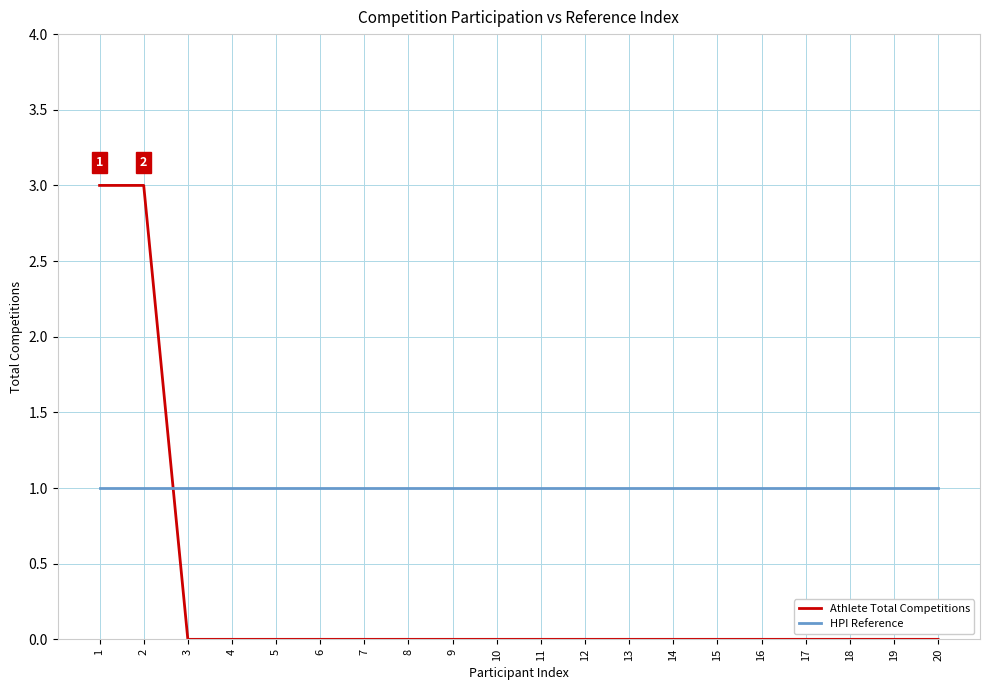

Reading left to right, extract all data points from this chart.

Athlete Total Competitions: 3	3	0	0	0	0	0	0	0	0	0	0	0	0	0	0	0	0	0	0
HPI Reference: 1	1	1	1	1	1	1	1	1	1	1	1	1	1	1	1	1	1	1	1